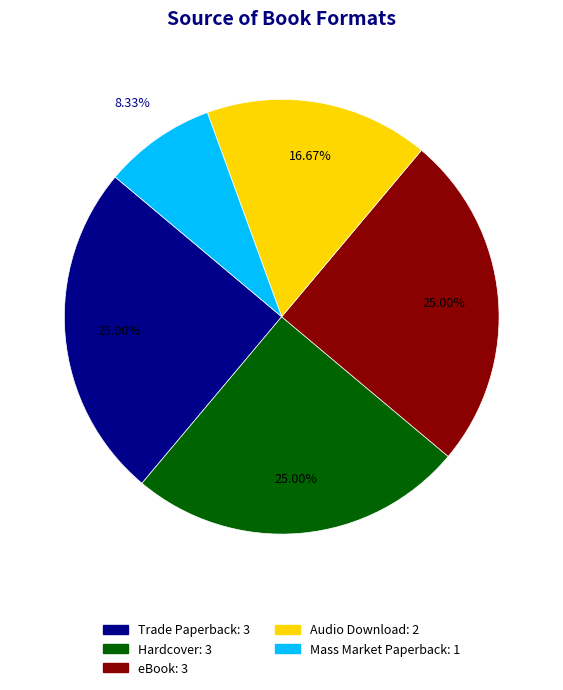

Which category has the smallest portion of the pie?

Mass Market Paperback